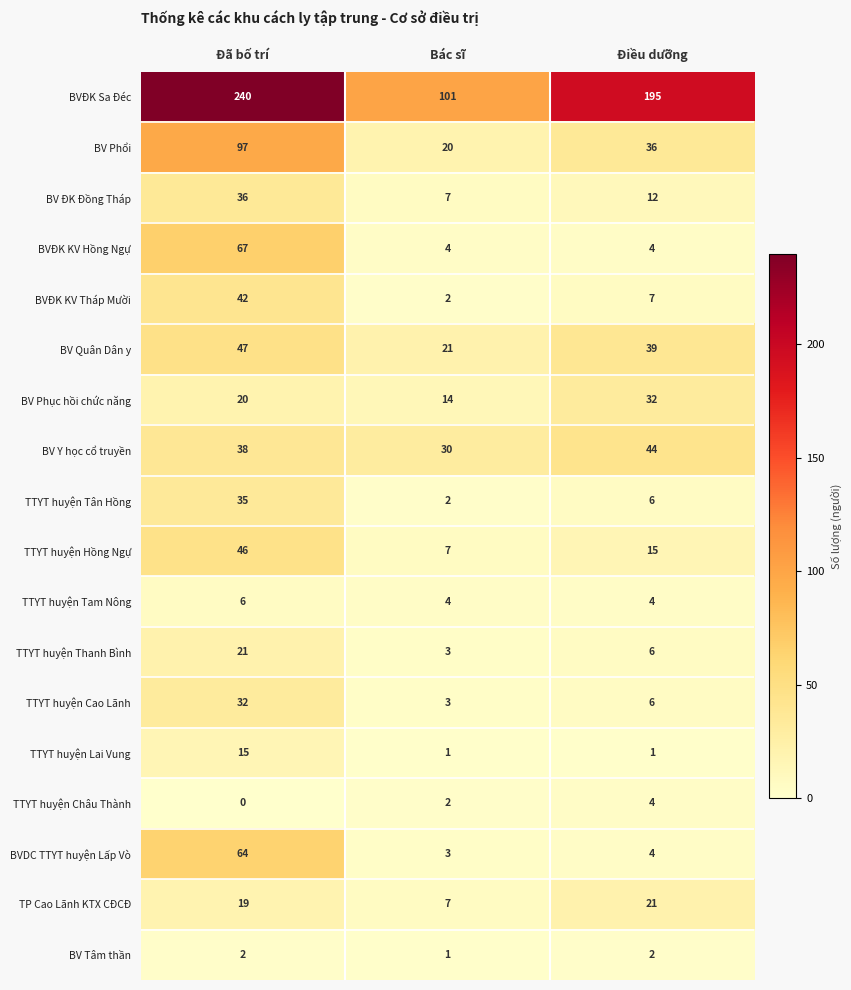

At Đã bố trí, list the series in order from largest to smallest.

BVĐK Sa Đéc, BV Phổi, BVĐK KV Hồng Ngự, BVDC TTYT huyện Lấp Vò, BV Quân Dân y, TTYT huyện Hồng Ngự, BVĐK KV Tháp Mười, BV Y học cổ truyền, BV ĐK Đồng Tháp, TTYT huyện Tân Hồng, TTYT huyện Cao Lãnh, TTYT huyện Thanh Bình, BV Phục hồi chức năng, TP Cao Lãnh KTX CĐCĐ, TTYT huyện Lai Vung, TTYT huyện Tam Nông, BV Tâm thần, TTYT huyện Châu Thành